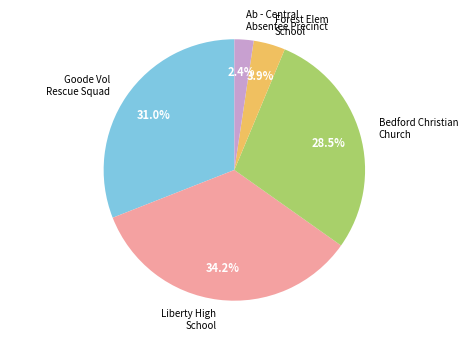

Is there a majority slice in this chart?

No